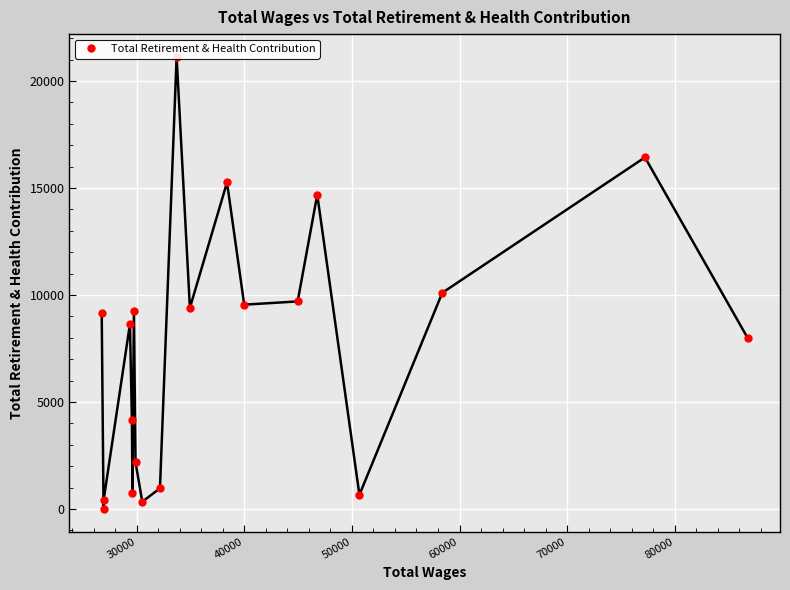

True or false: there are more than 0 points higher than both neighbors.

True